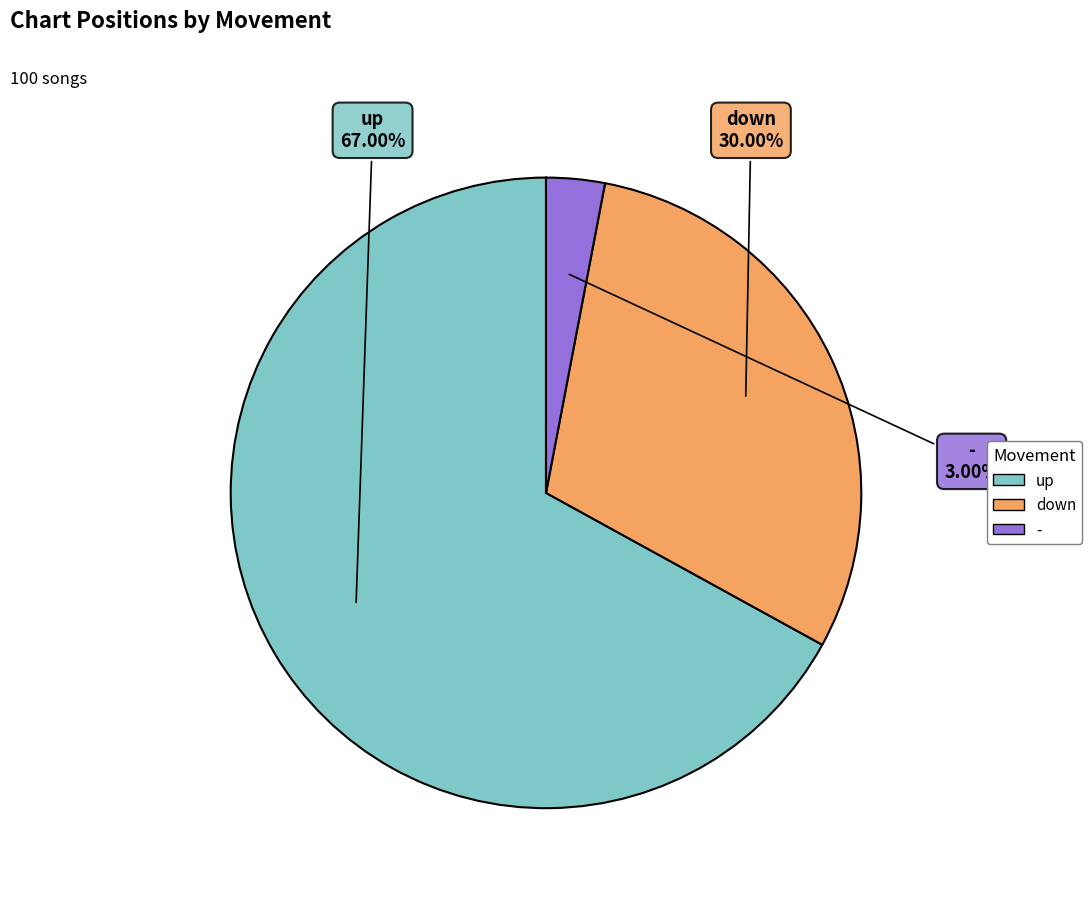

The up slice represents 67% of the pie. True or false?

True